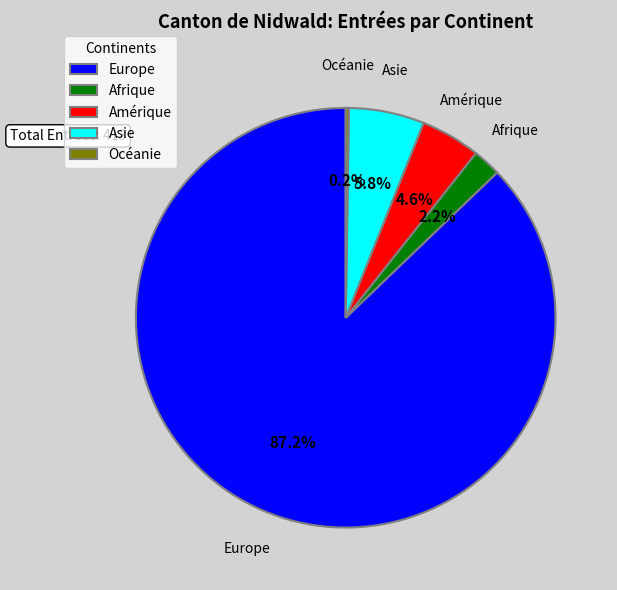

What percentage is NOT represented by Europe?

12.8%